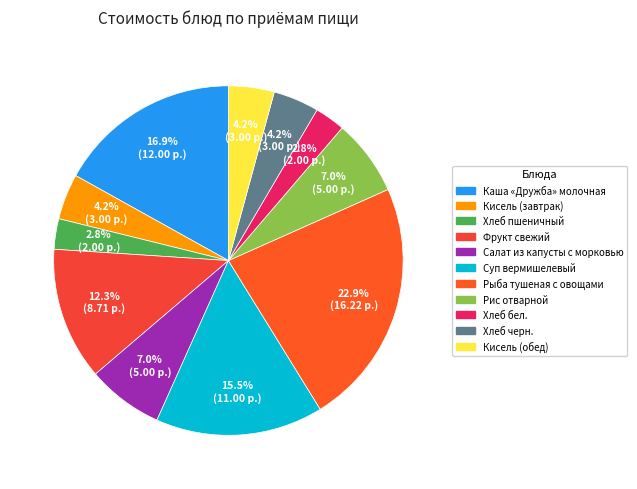

To the nearest percent, what is the difference between the Кисель (обед) and Каша «Дружба» молочная slice percentages?

13%